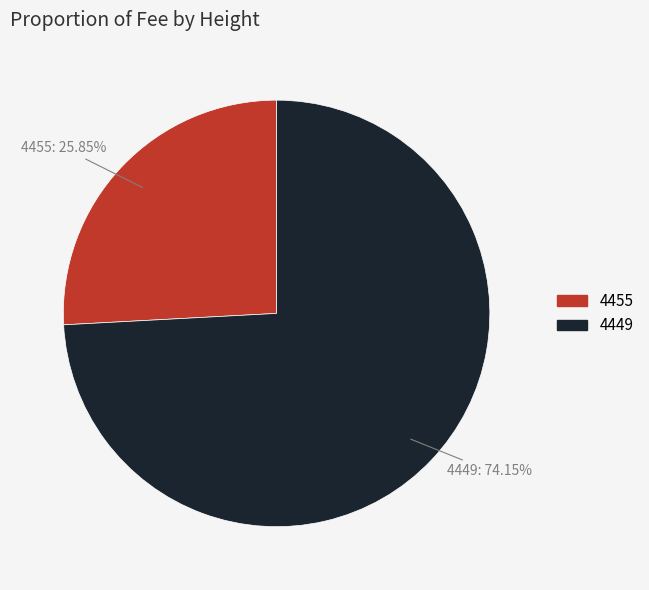

Which slice represents more than half of the pie?

4449